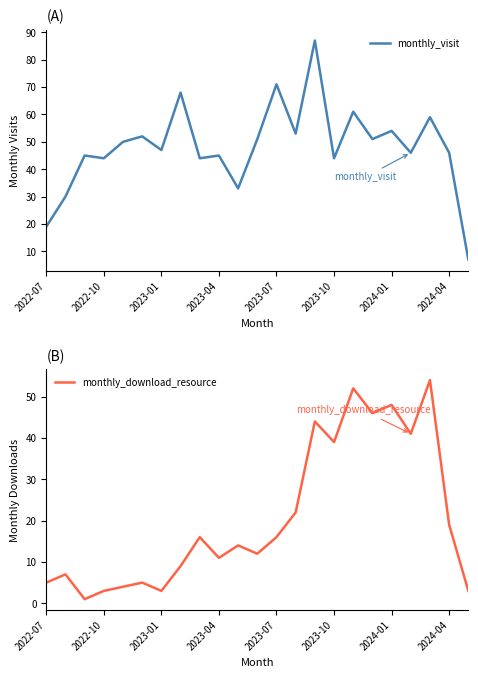

What is the maximum value for monthly_visit?

87